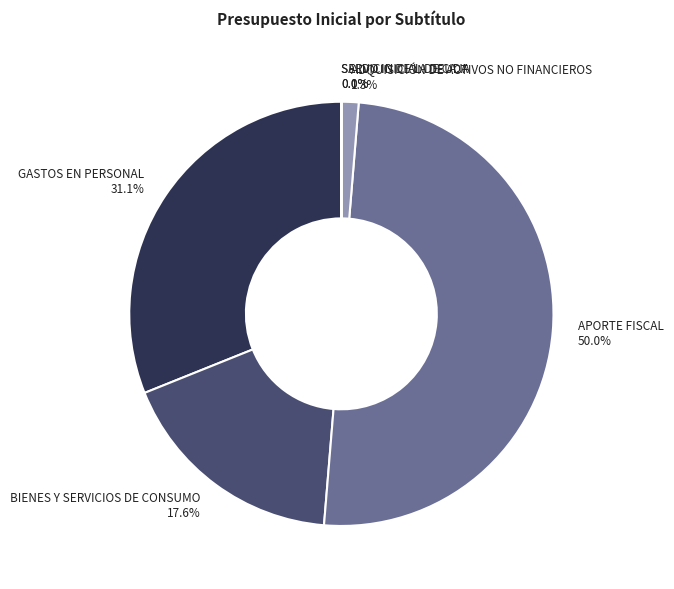

True or false: BIENES Y SERVICIOS DE CONSUMO accounts for 18% of the total.

True